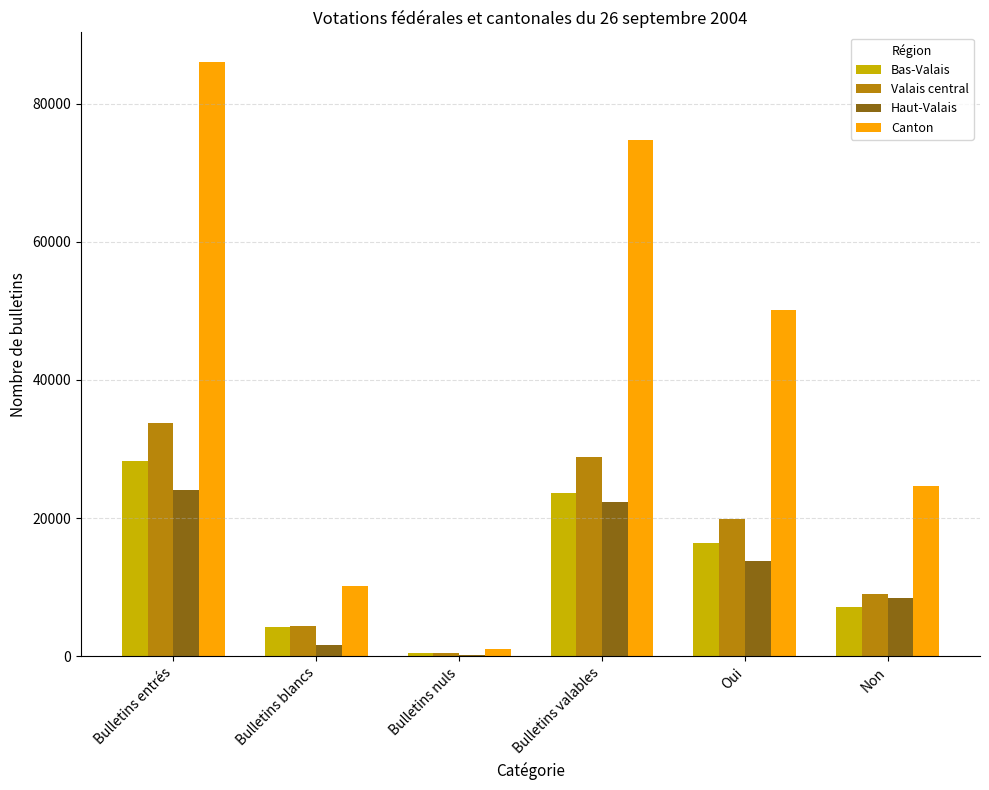

Count the Bas-Valais values in the range 4178 to 23604.

4